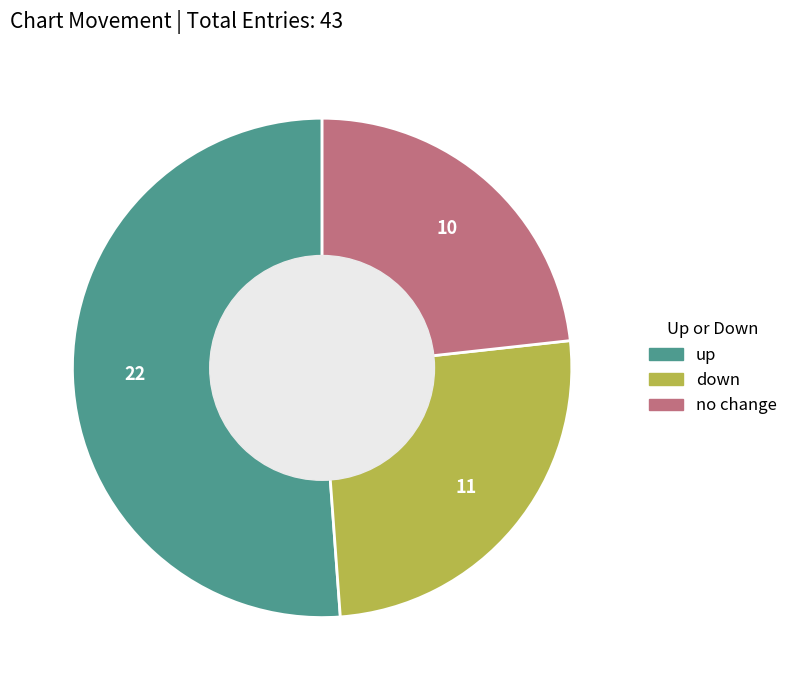

Is there any slice that represents more than half of the pie?

Yes